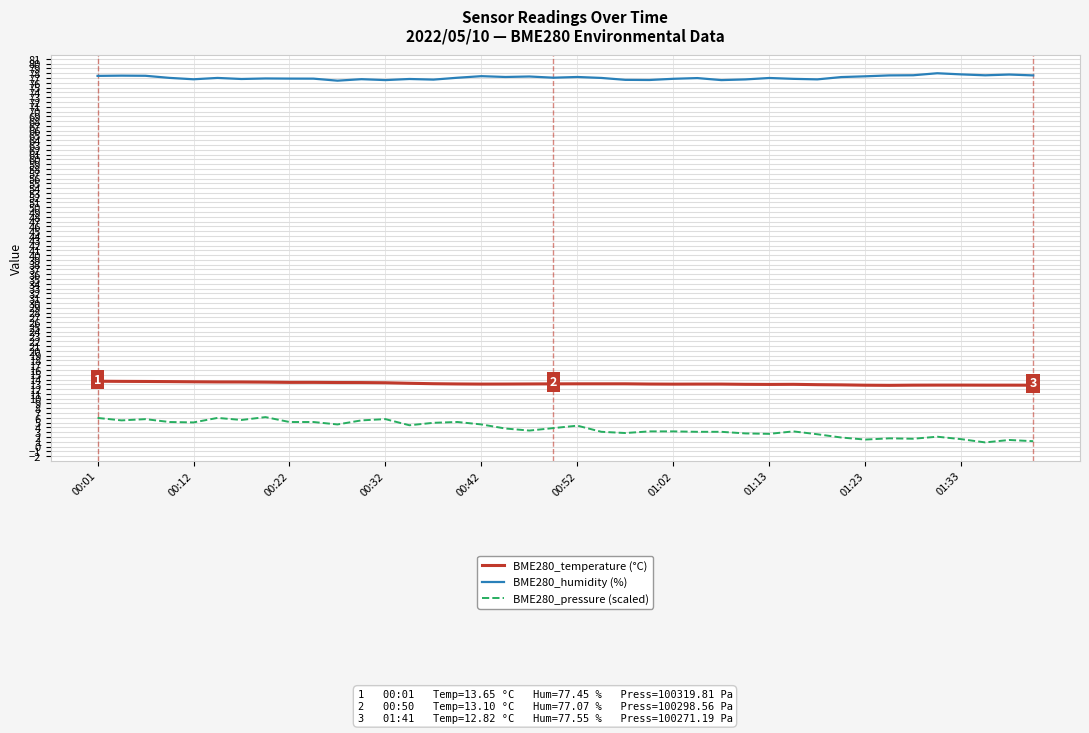

True or false: BME280_humidity (%) and BME280_temperature (°C) intersect in this chart.

False